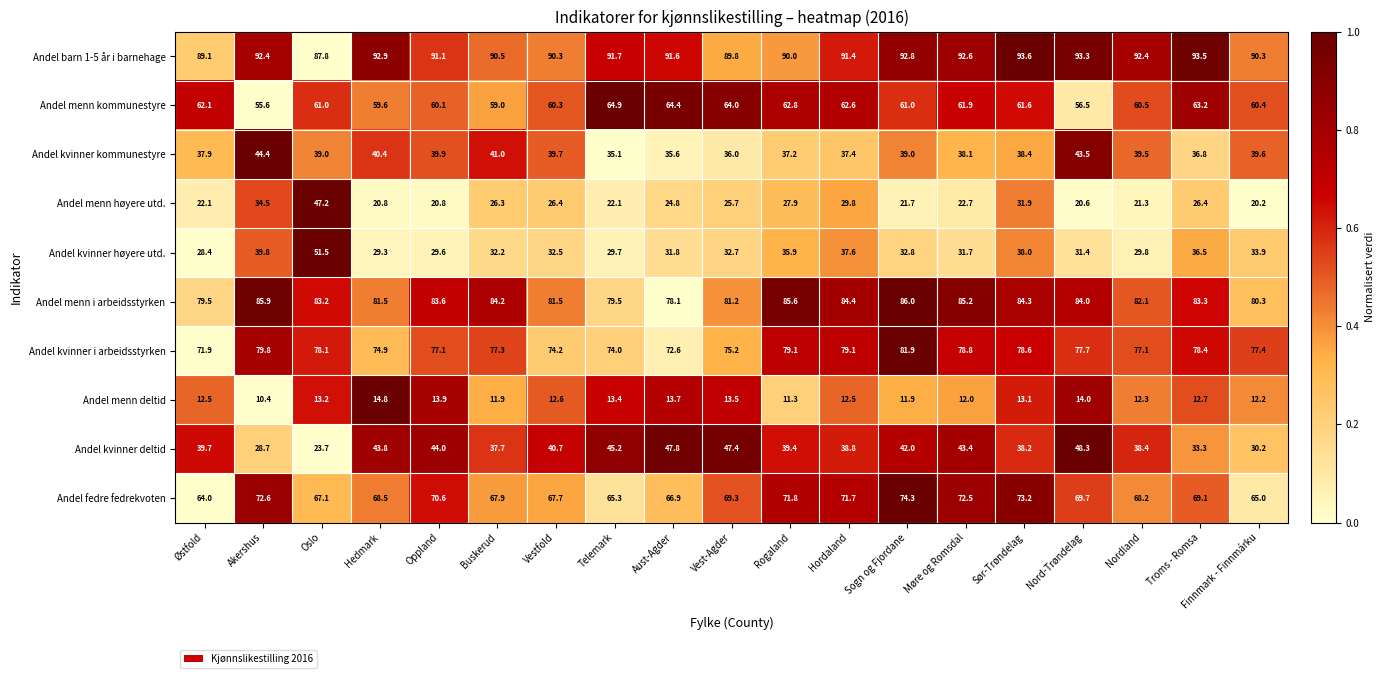

What is the spread (max minus min) of values at Rogaland?

78.7